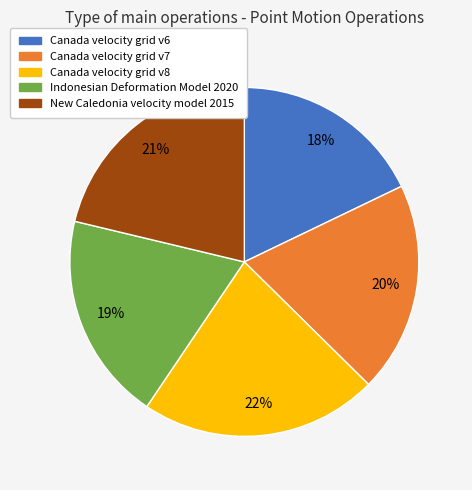

Which has a higher value, Canada velocity grid v7 or Canada velocity grid v8?

Canada velocity grid v8